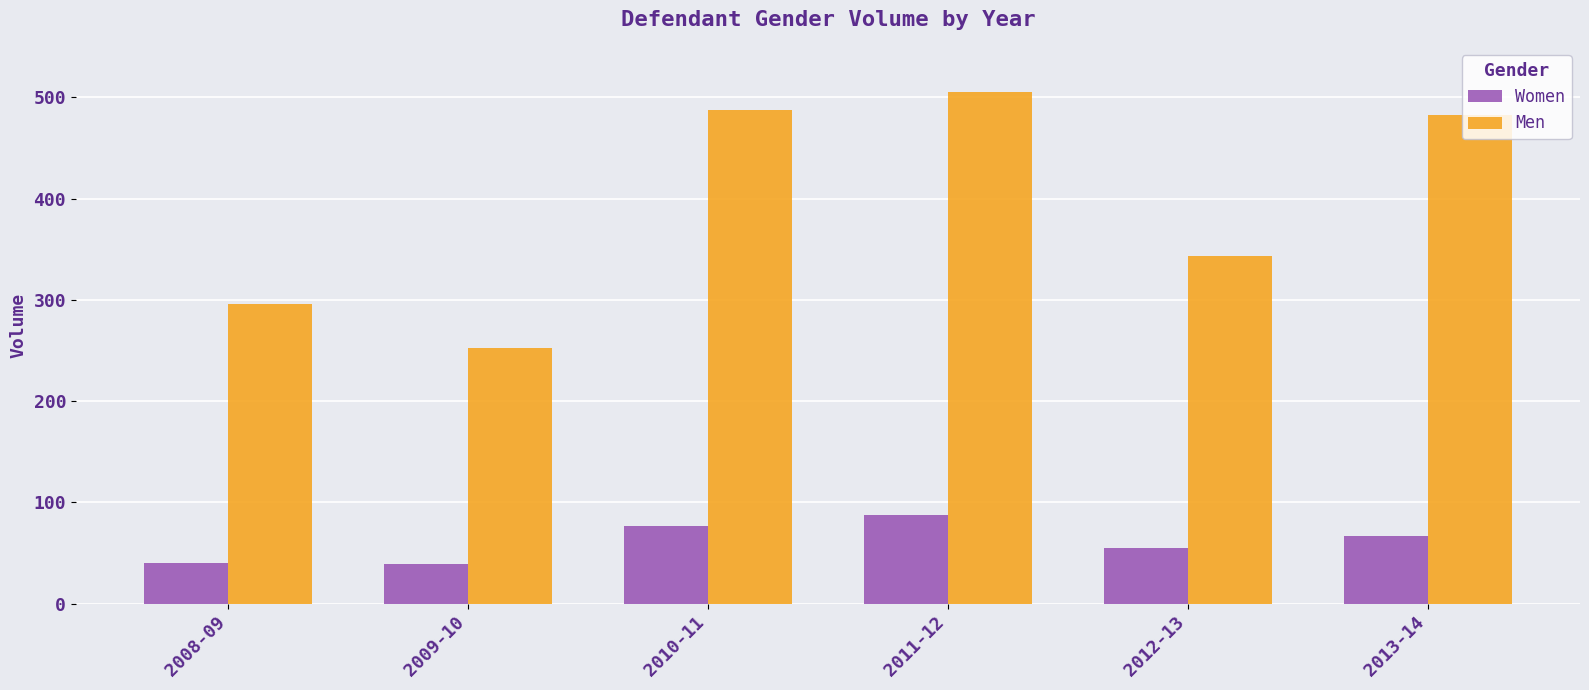

What is the label of the 6th bar from the left?

2013-14